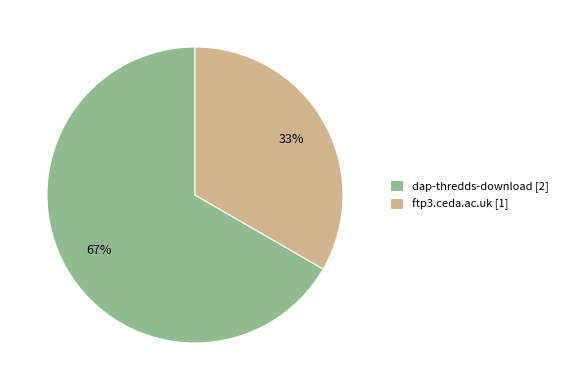

What percentage is the dap-thredds-download slice, to the nearest percent?

67%